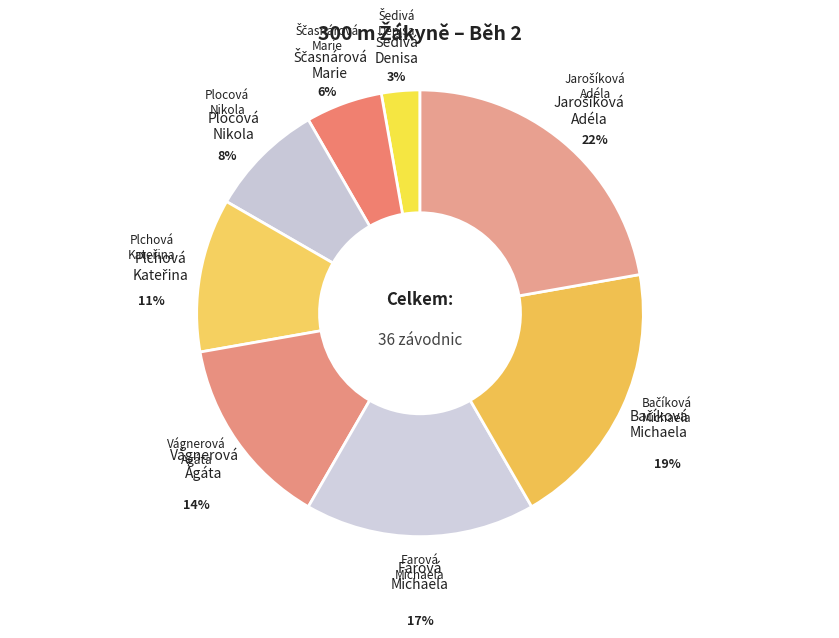

Combined, do Farová Michaela and Vágnerová Agáta account for over 50%?

No